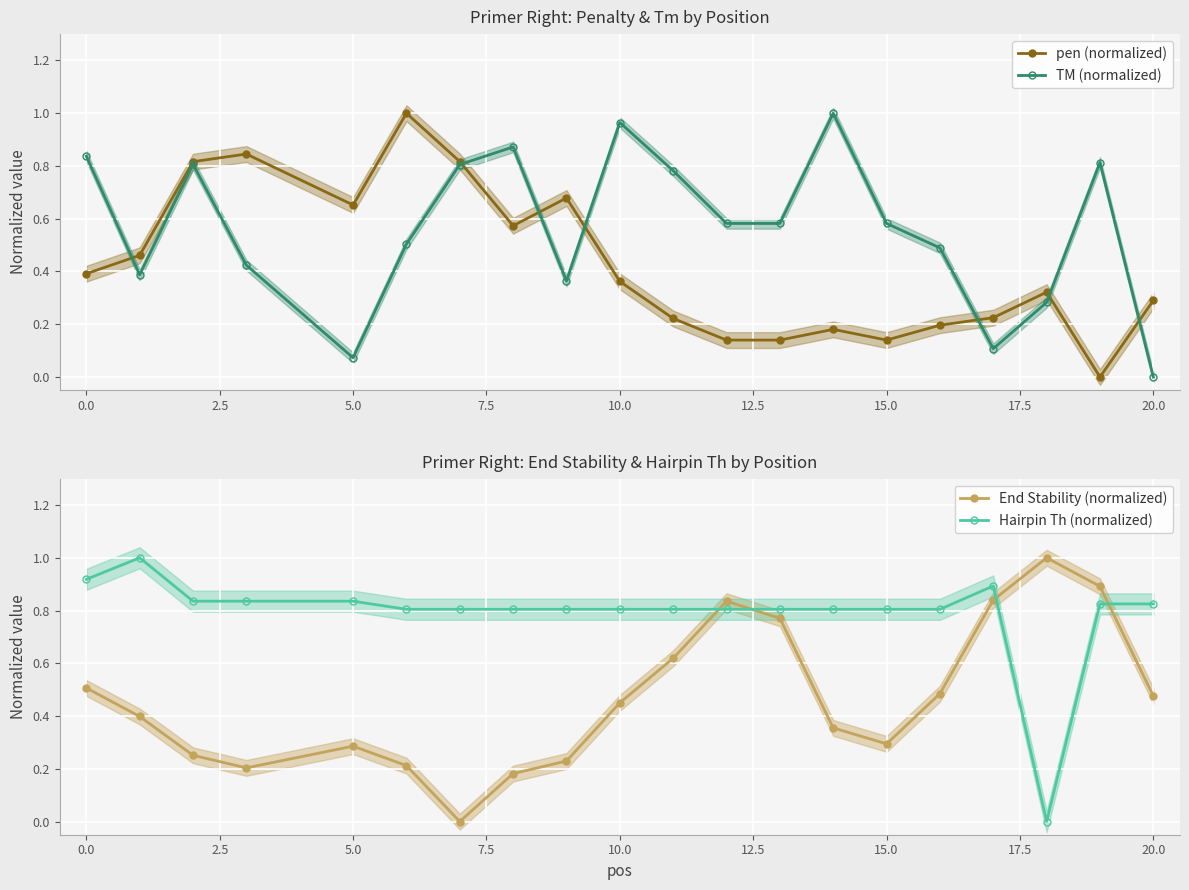

True or false: pen (normalized) has more than 1 interior local peaks.

True